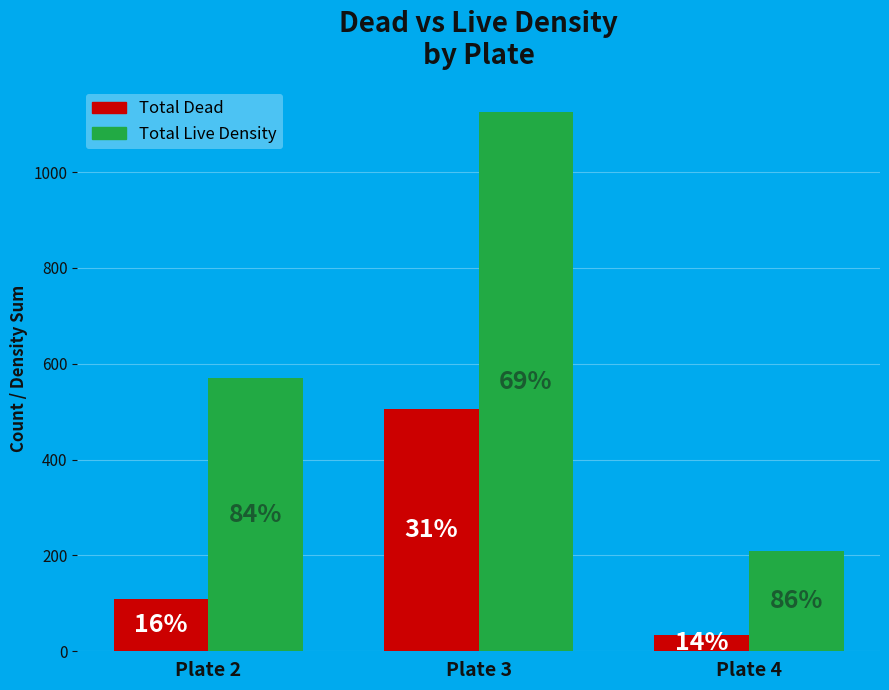

Rank the series by their average value, from highest to lowest.

Total Live Density, Total Dead